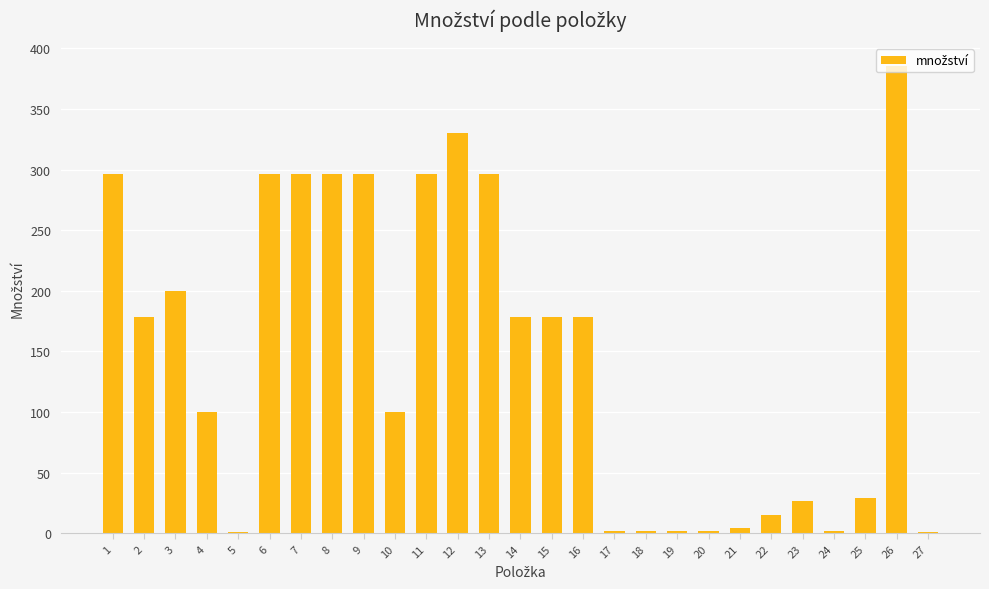

At which label does the data first exceed 178?

1